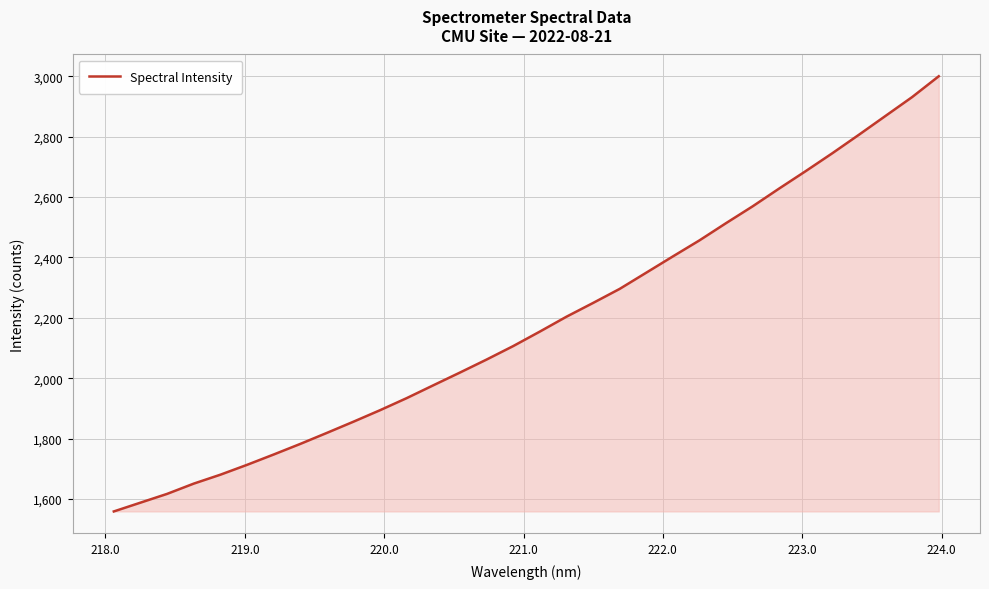

What is the smallest value displayed?

1558.8